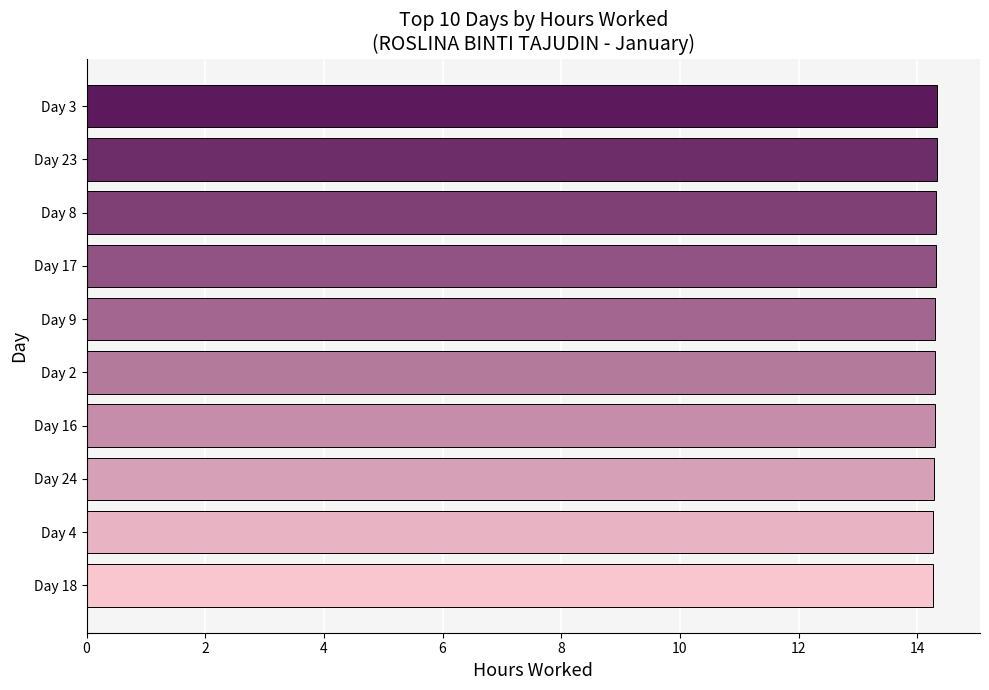

What is the sum of all values?

143.0